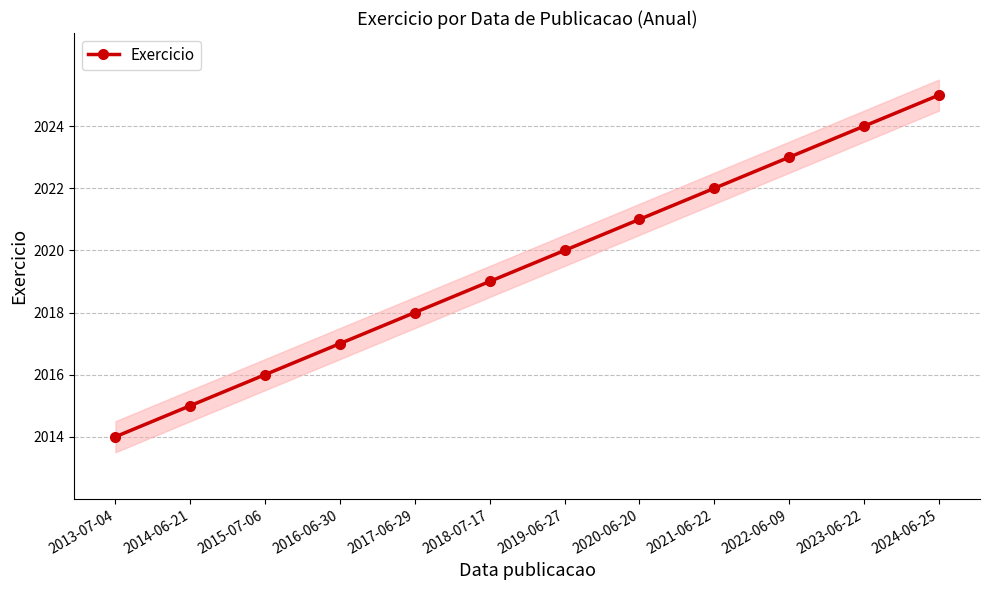

The chart shows a value of 458 at 2014-06-21. True or false?

False